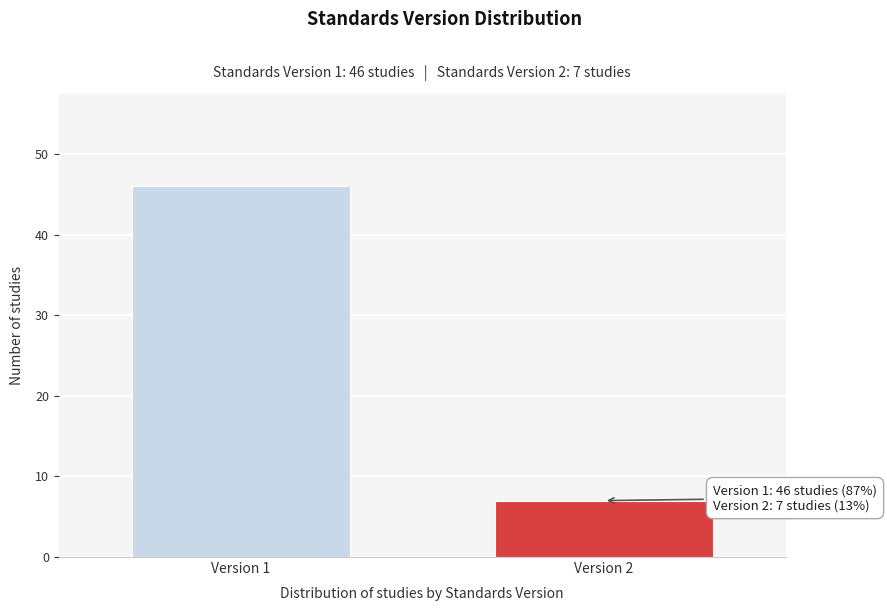

Reading left to right, extract all data points from this chart.

Version 1=46	Version 2=7